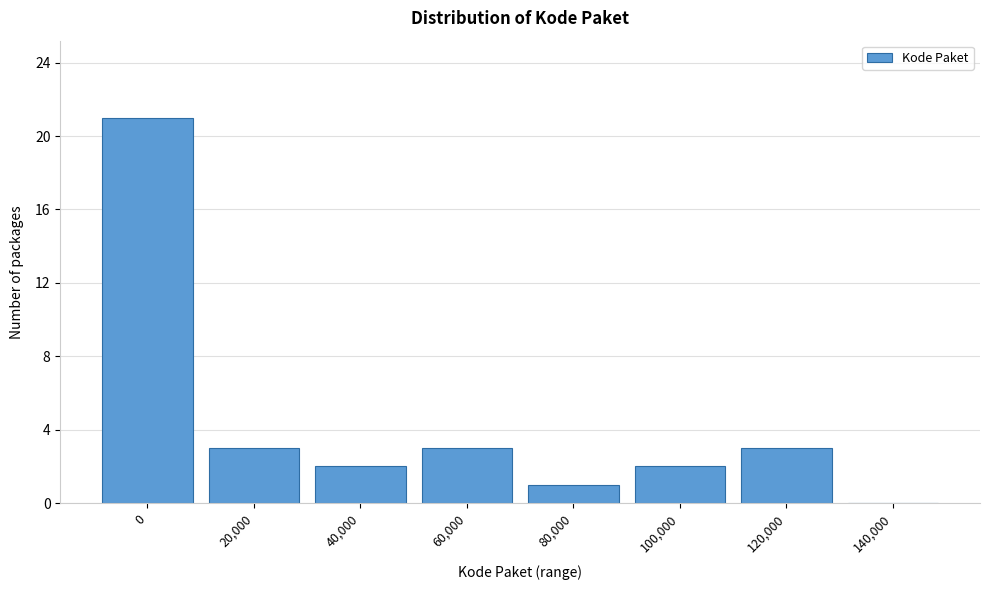

Reading right to left, list all the values displayed in this chart.

140,000=0	120,000=3	100,000=2	80,000=1	60,000=3	40,000=2	20,000=3	0=21